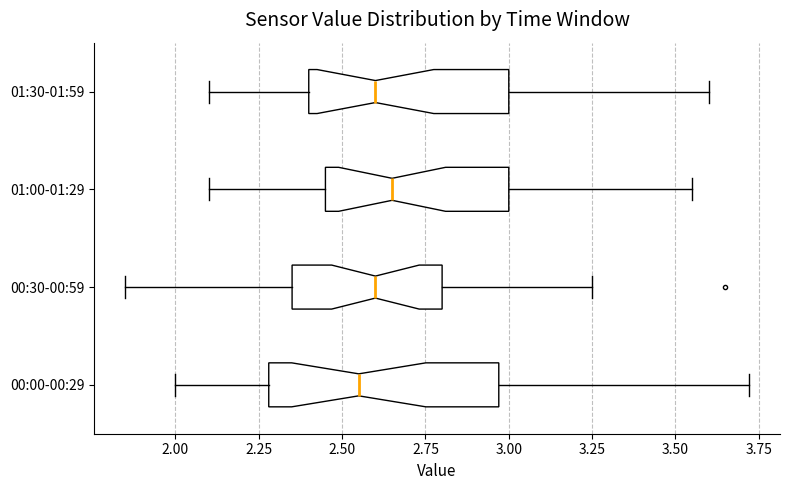

Comparing the boxes themselves (not the whiskers), which one is the widest?

00:00-00:29